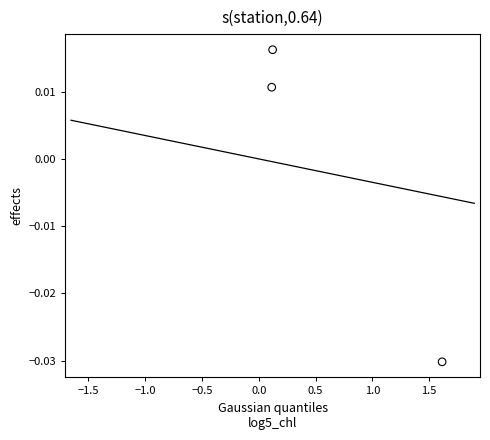

What is the range of X values (max minus min)?

1.5